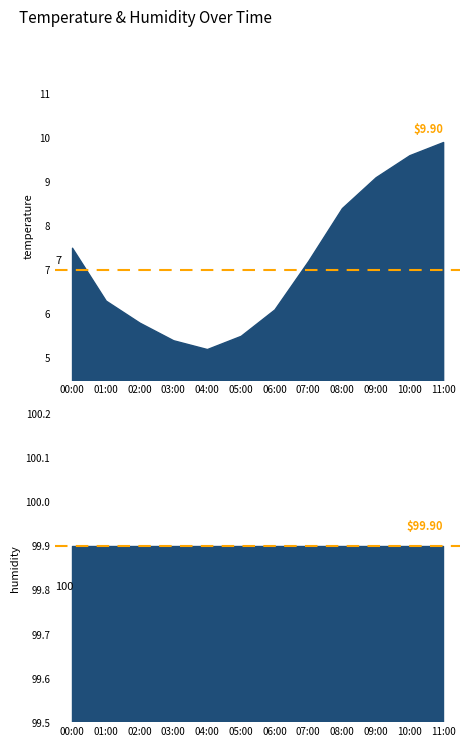

Which has a higher value, 08:00 or 05:00?

08:00